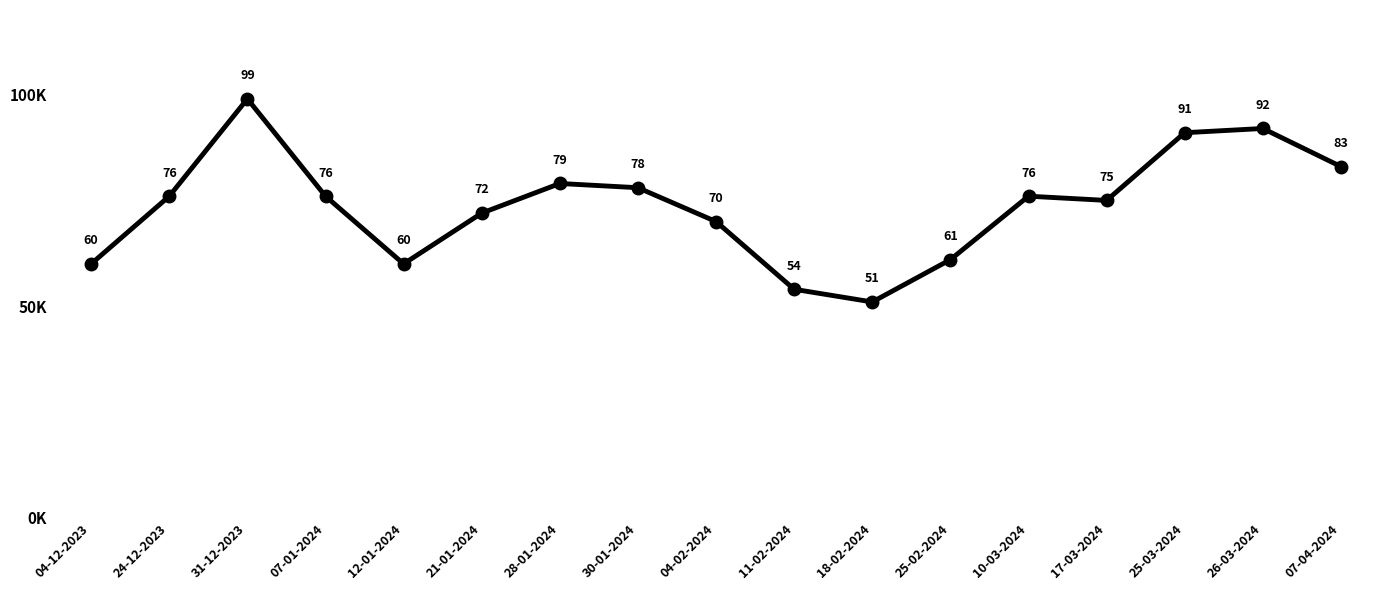

Which has a higher value, 11-02-2024 or 12-01-2024?

12-01-2024